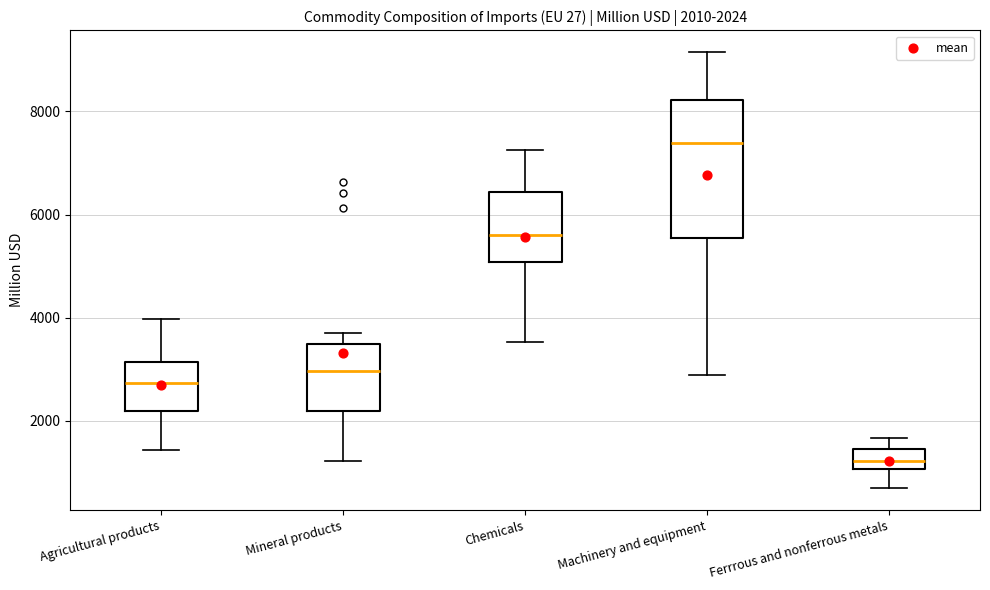

Which box is the tallest, from its lower edge to its upper edge?

Machinery and equipment